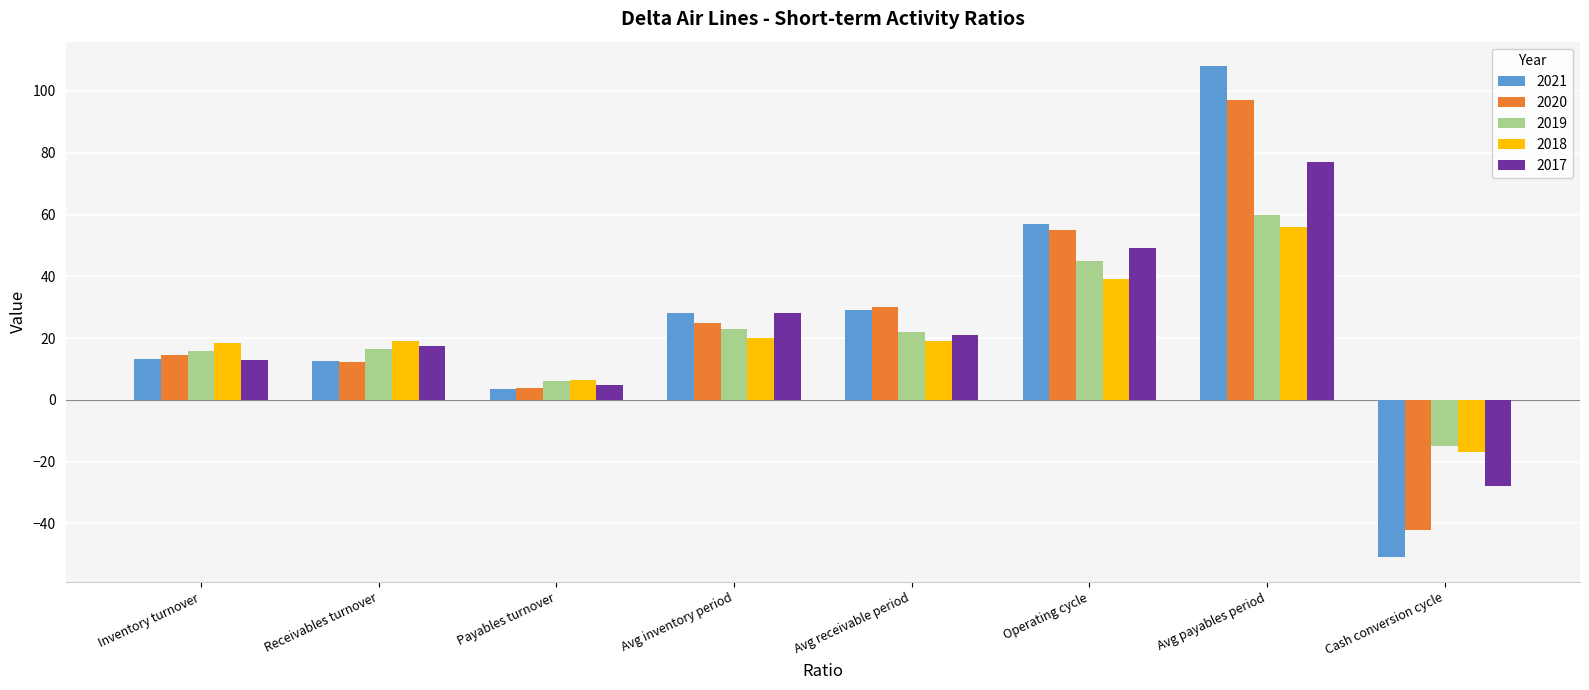

What is the total value across all series at Operating cycle?

245.0